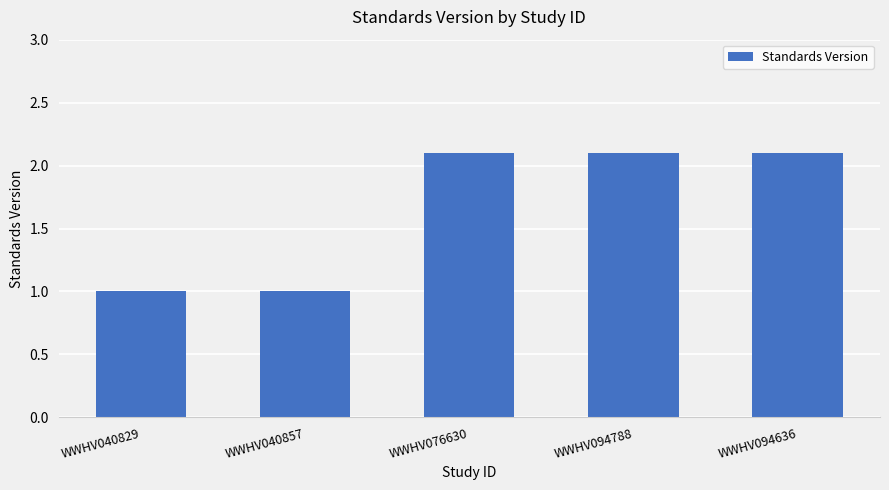

What is the change in value from WWHV040829 to WWHV094636?

+1.1